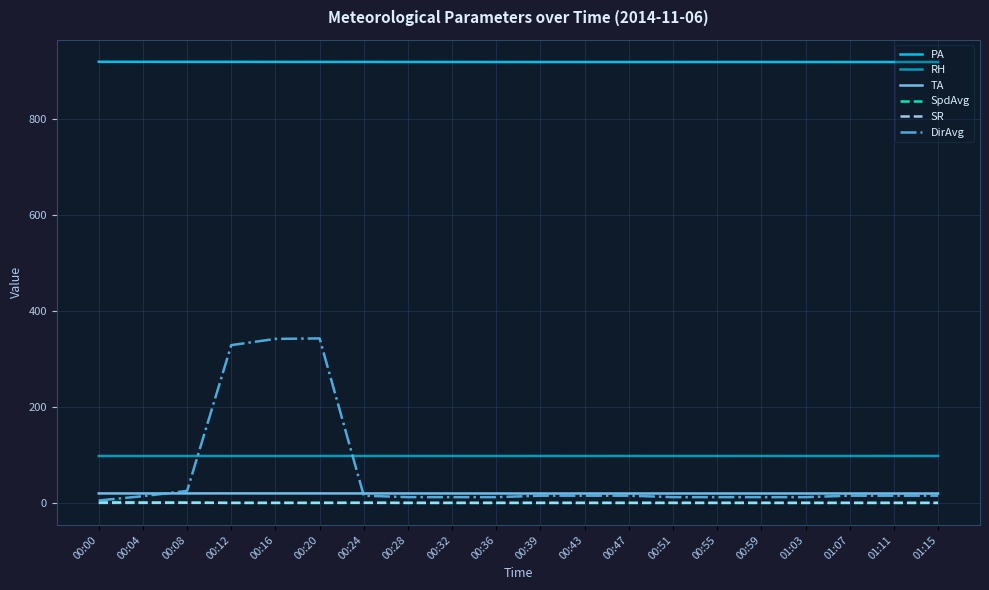

The value of RH at 00:39 is 63.7. True or false?

False